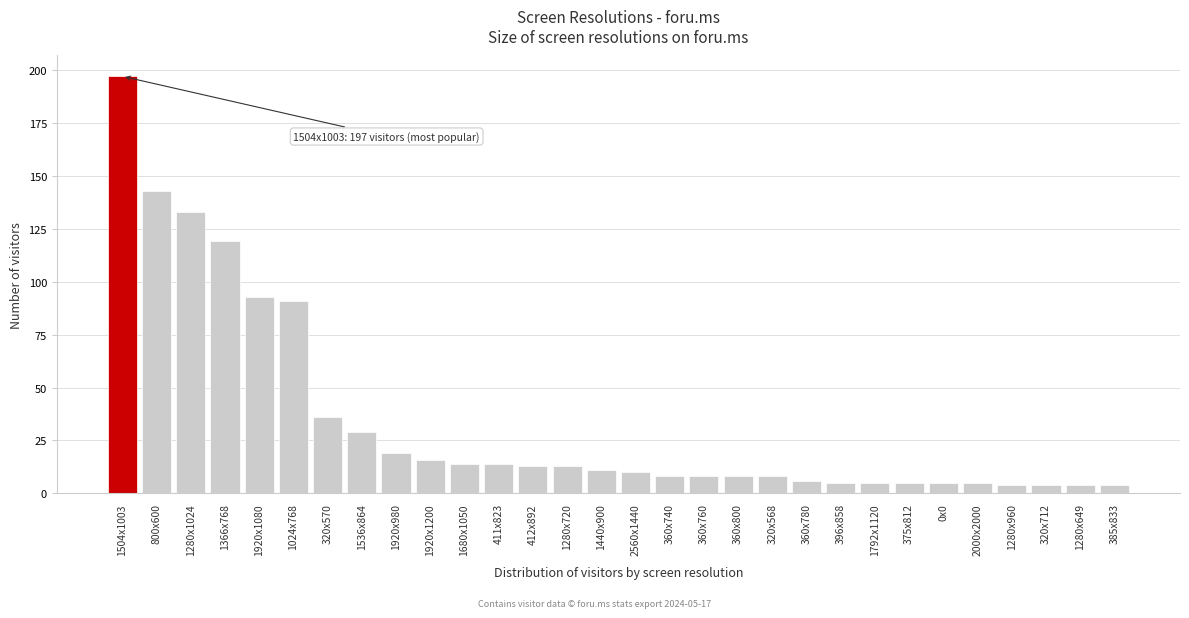

Reading left to right, list all the values displayed in this chart.

1504x1003=197	800x600=143	1280x1024=133	1366x768=119	1920x1080=93	1024x768=91	320x570=36	1536x864=29	1920x980=19	1920x1200=16	1680x1050=14	411x823=14	412x892=13	1280x720=13	1440x900=11	2560x1440=10	360x740=8	360x760=8	360x800=8	320x568=8	360x780=6	396x858=5	1792x1120=5	375x812=5	0x0=5	2000x2000=5	1280x960=4	320x712=4	1280x649=4	385x833=4